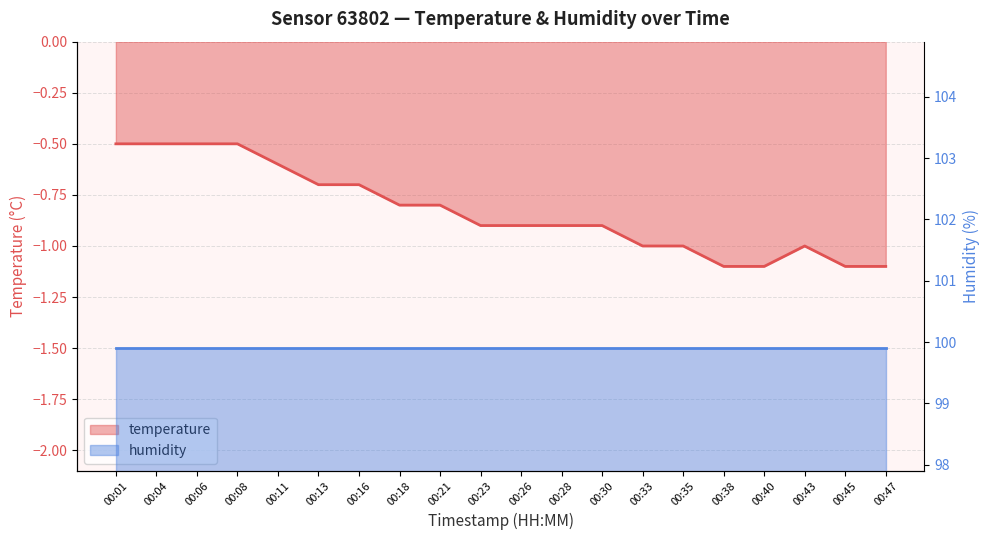

Rank the categories by value from lowest to highest.

00:38, 00:40, 00:45, 00:47, 00:33, 00:35, 00:43, 00:23, 00:26, 00:28, 00:30, 00:18, 00:21, 00:13, 00:16, 00:11, 00:01, 00:04, 00:06, 00:08